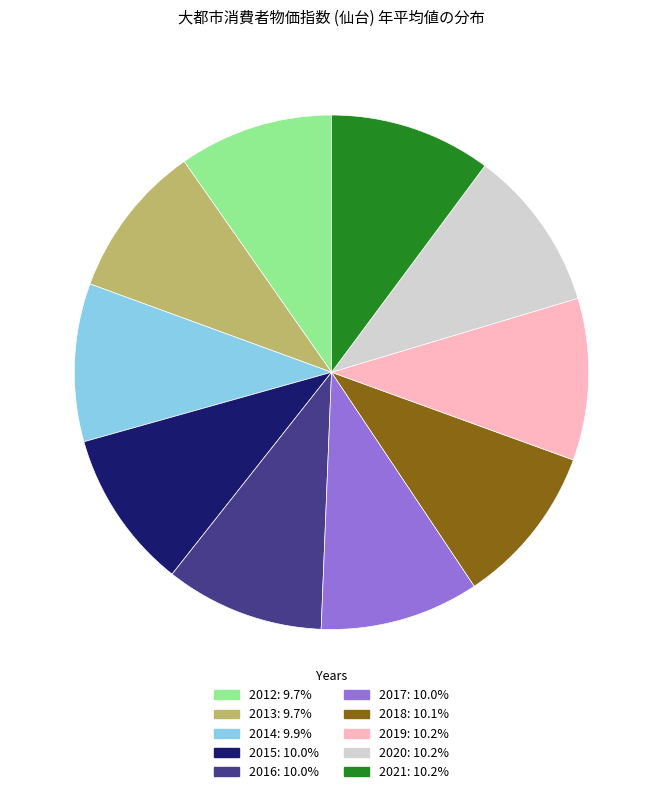

True or false: 2015 accounts for 1% of the total.

False